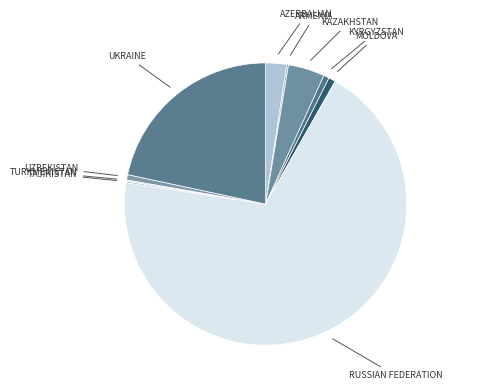

Which slice is the smallest?

Turkmenistan